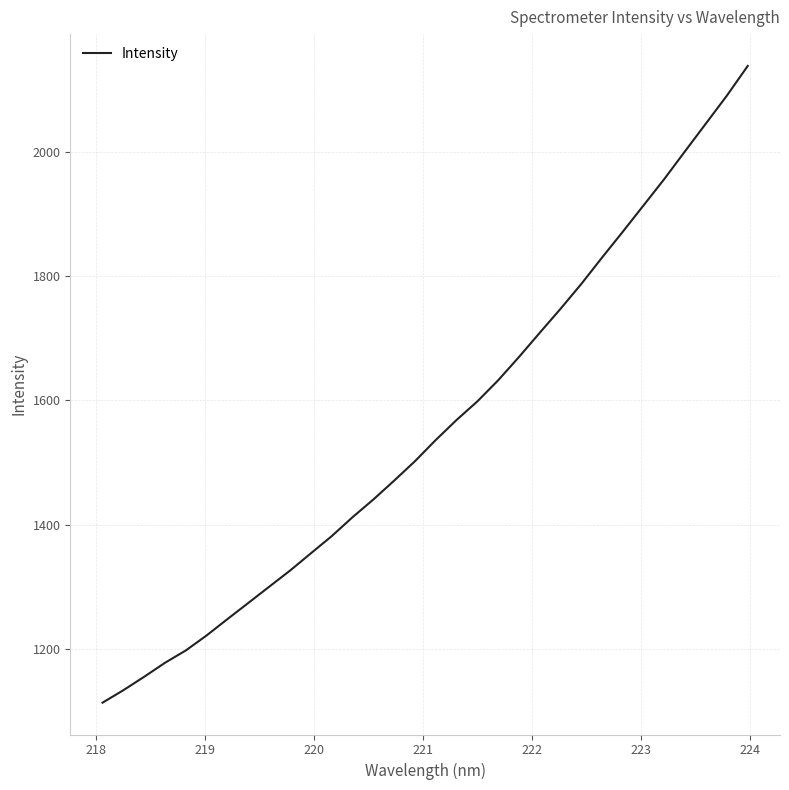

What is the minimum value shown in the chart?

1113.9